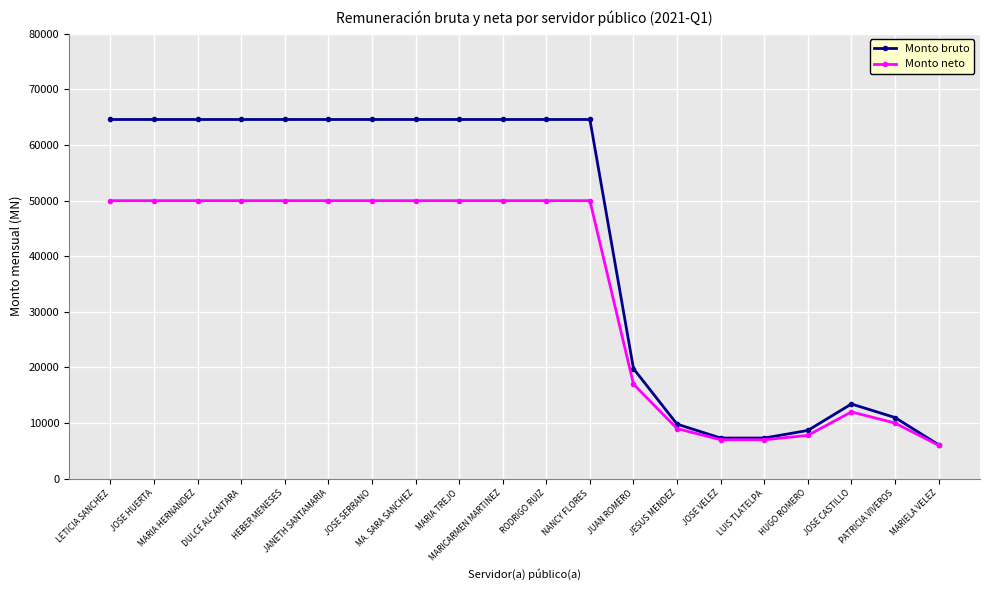

Rank the series by their maximum value, from highest to lowest.

Monto bruto, Monto neto